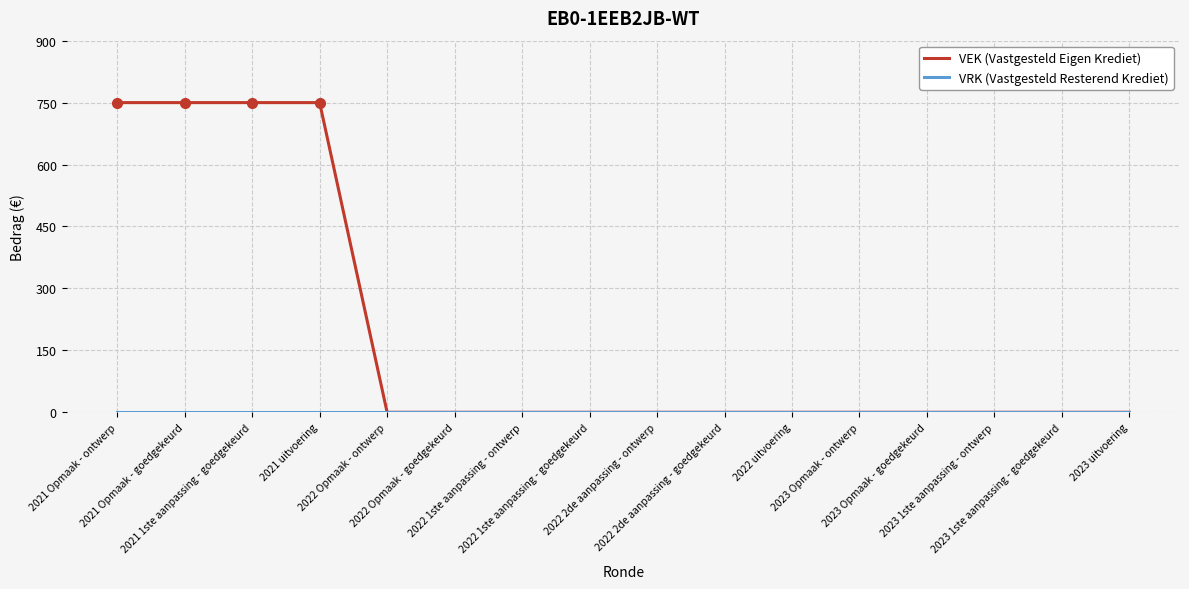

Which series has the largest total across all categories?

VEK (Vastgesteld Eigen Krediet)